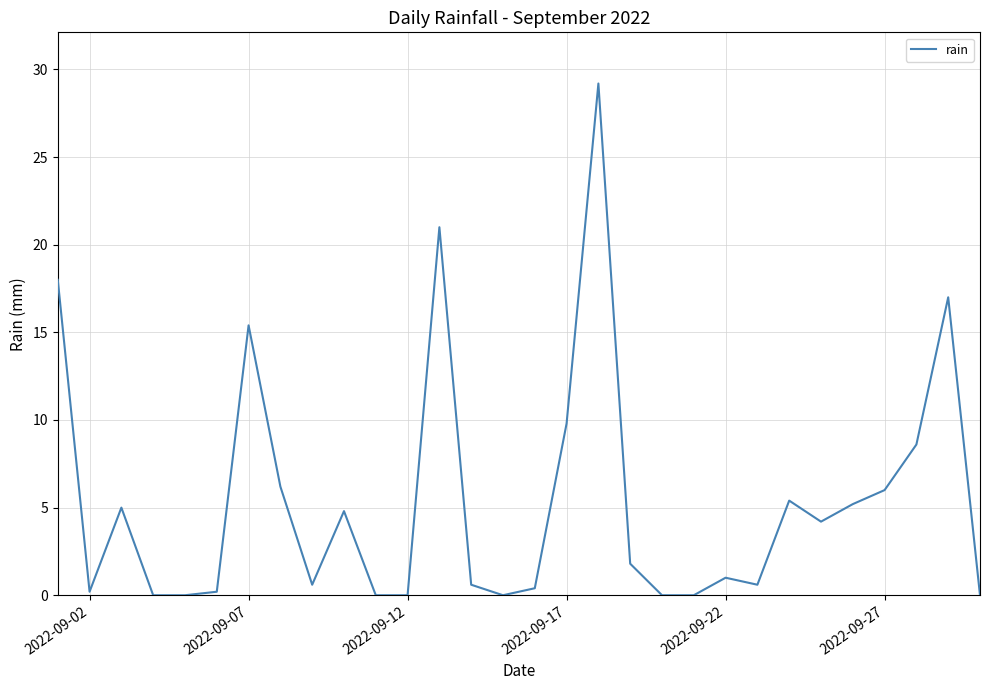

What is the maximum value shown in the chart?

29.2